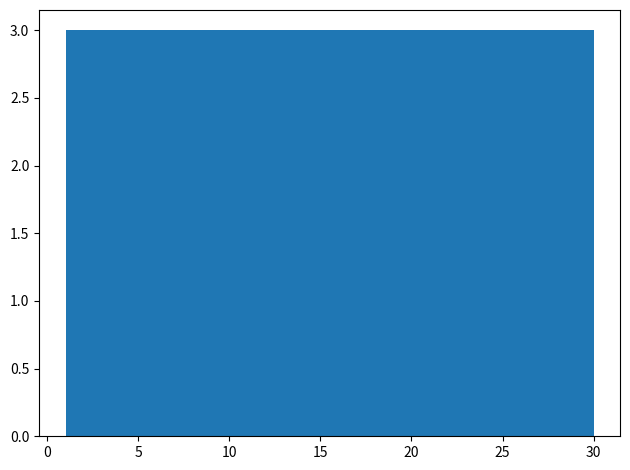

What is the height of the bar covering 15.5 to 18.4 on the x-axis? Neither the bar edges nor the heights are printed on the chart, so give them approximately, as read against the axes.

3